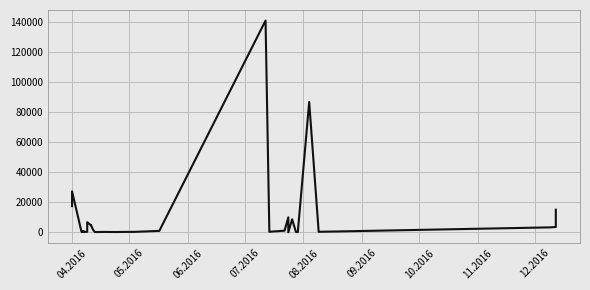

Where does the data first go above 1829?

04.2016